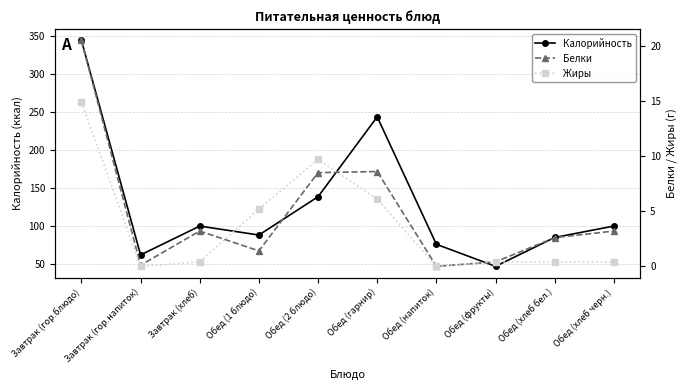

How many series are shown in this chart?

3